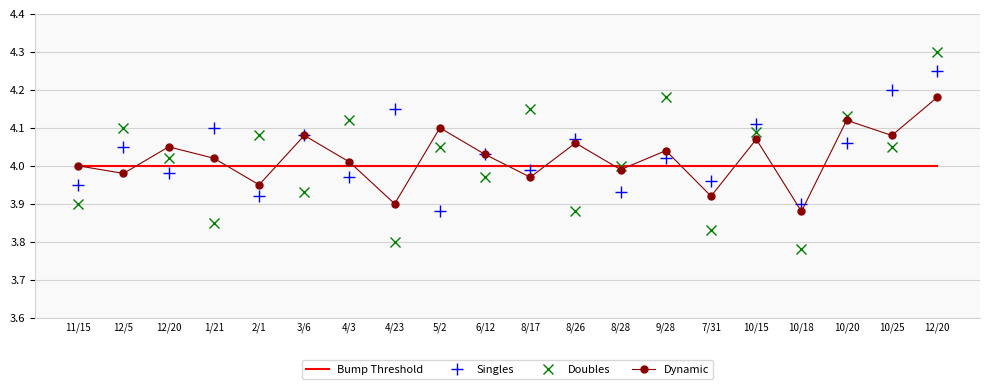

The Bump Threshold series shows 5.4 at 2/1. True or false?

False